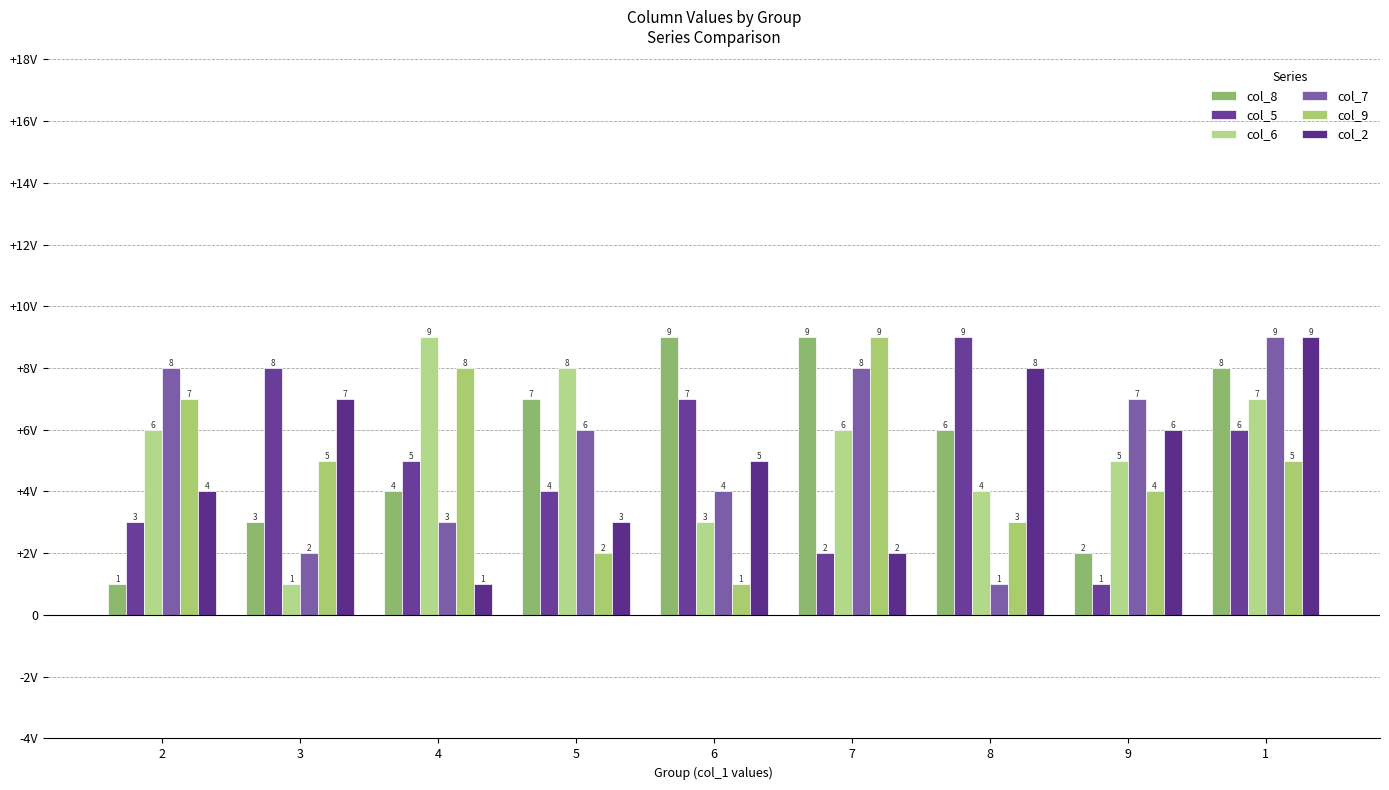

Between 3 and 4, which series saw the biggest shift?

col_6